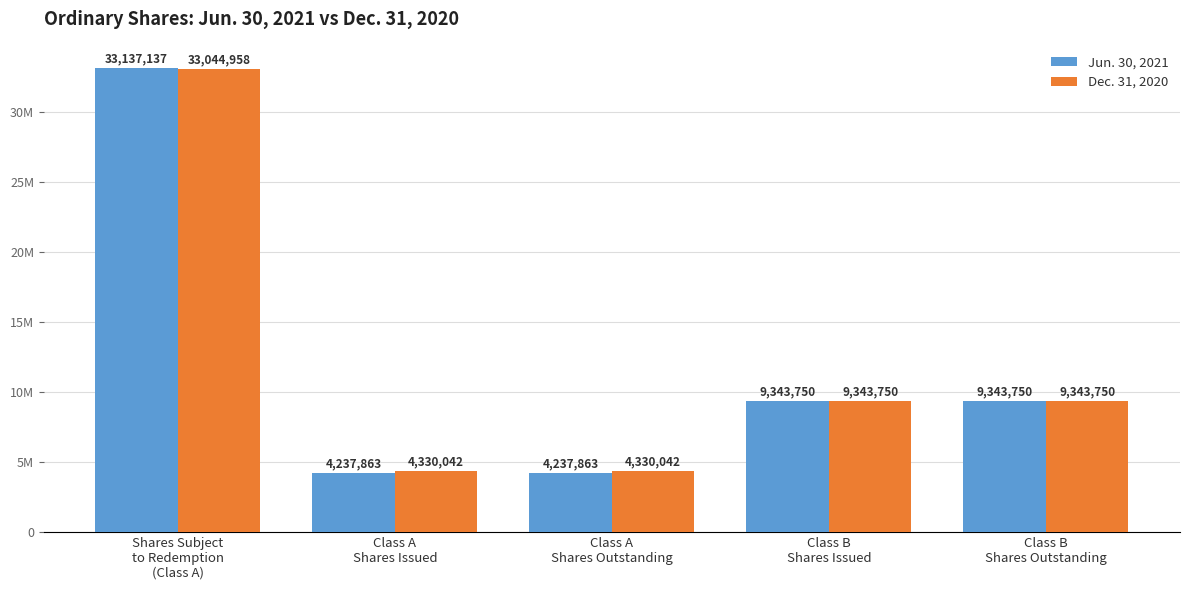

Rank the series by their average value, from highest to lowest.

Dec. 31, 2020, Jun. 30, 2021